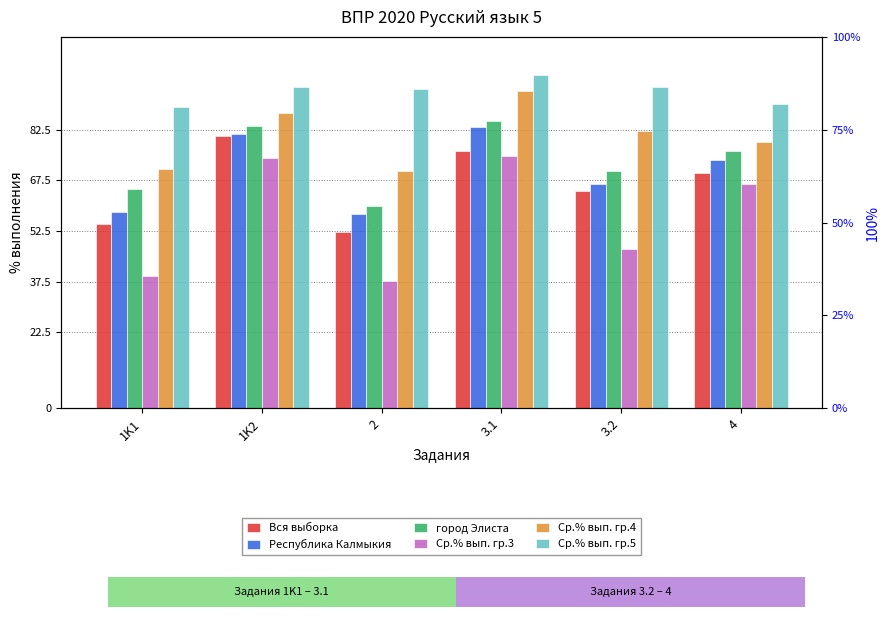

True or false: Вся выборка has a value of 64.2 at 3.2.

True